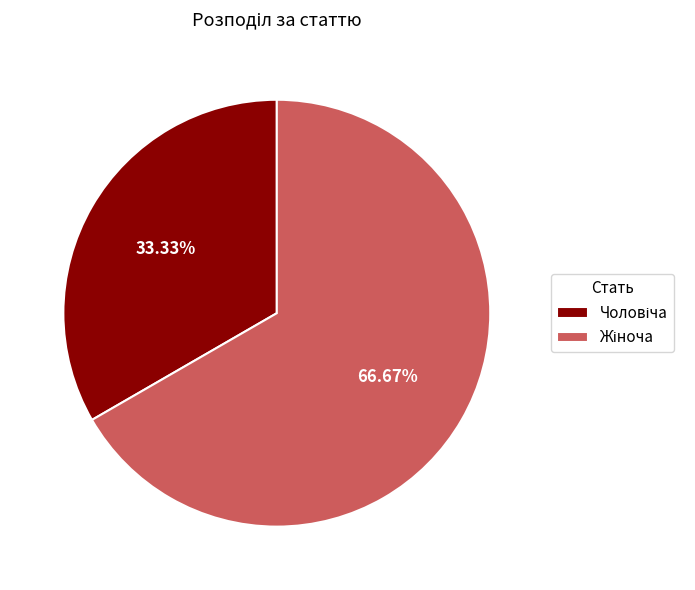

Does any single category account for the majority?

Yes